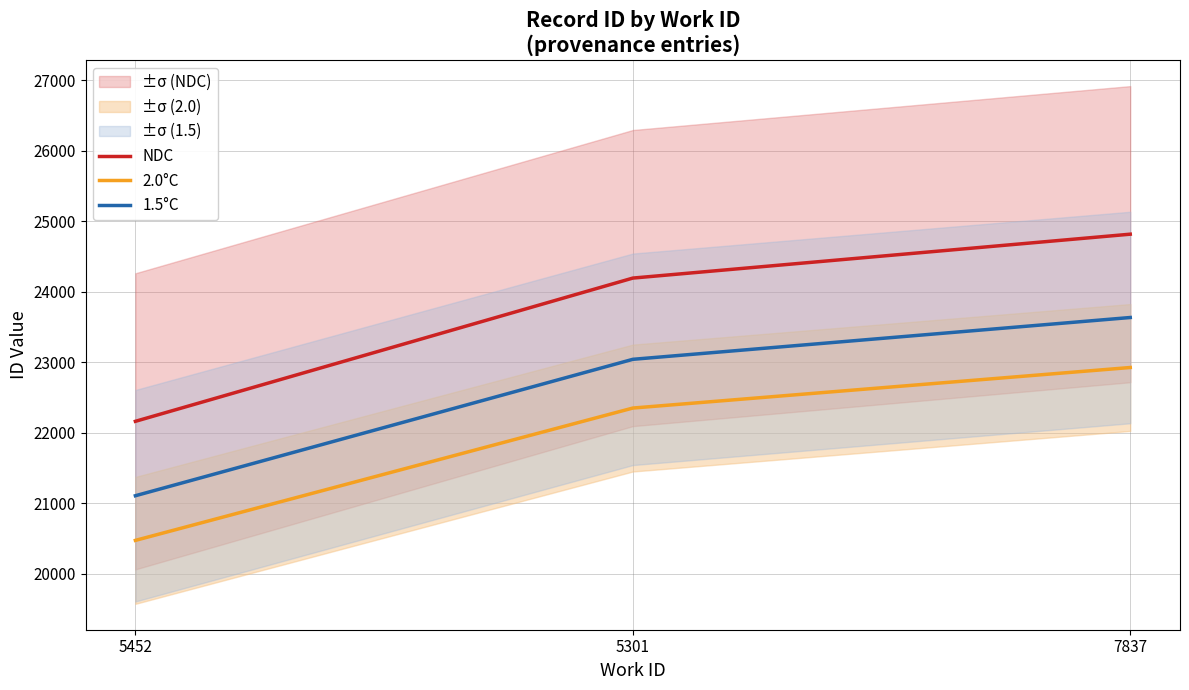

At which category is the sum across all series the highest?

7837